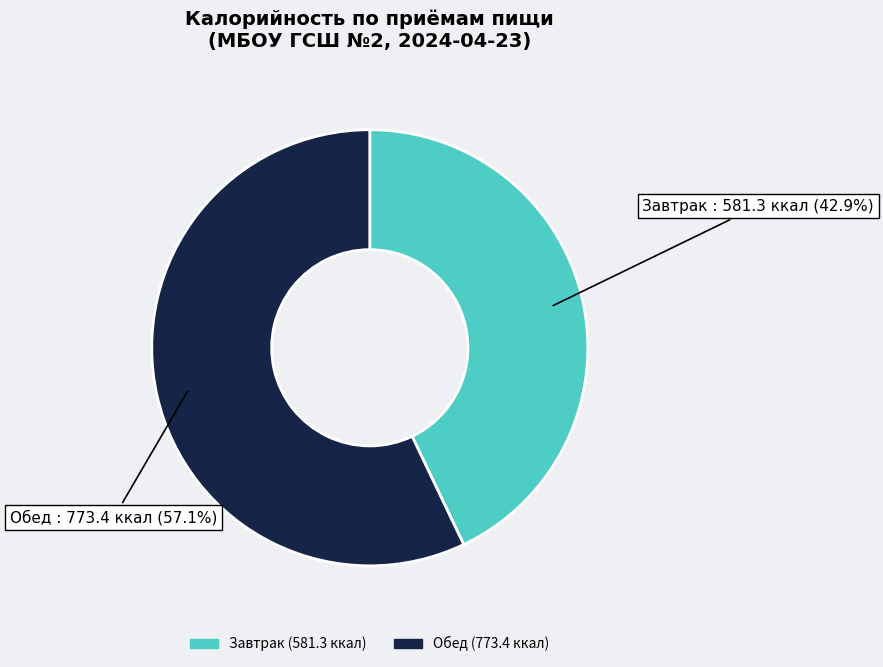

Is there a majority slice in this chart?

Yes